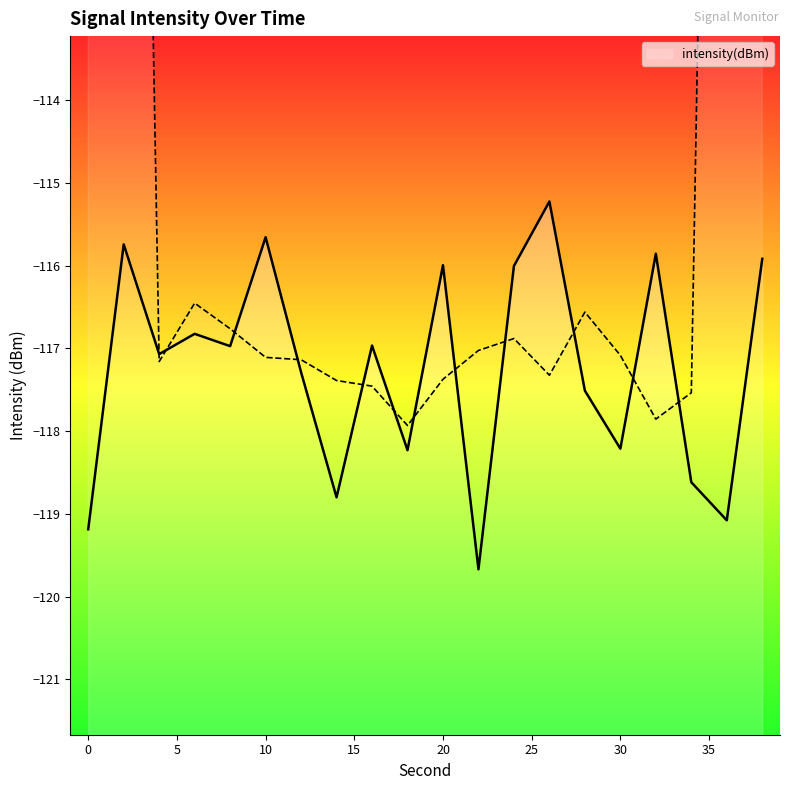

How many data points are less than -116?

14